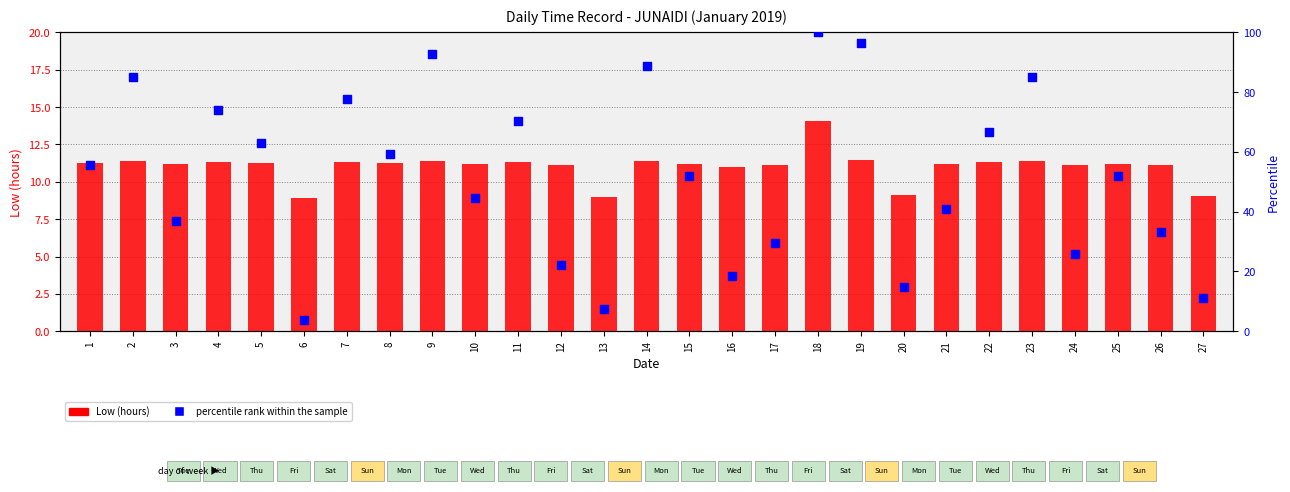

What are all the series names shown in the legend?

Low (hours), percentile rank within the sample